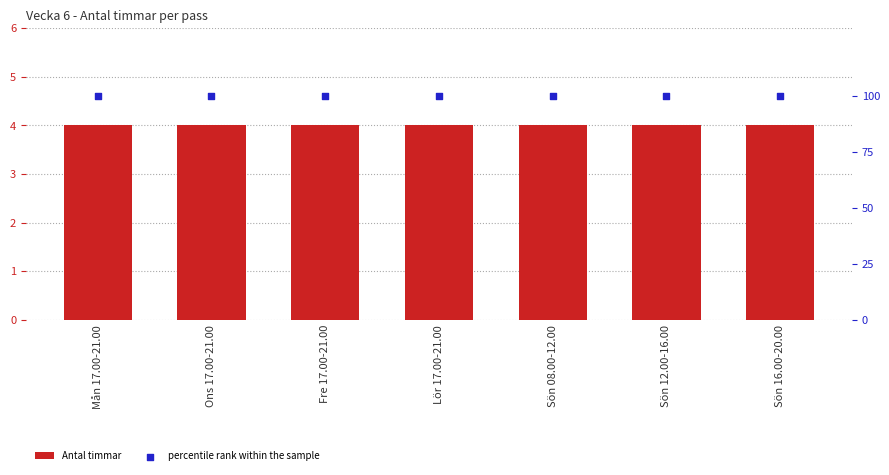

Is the value of Antal timmar at Sön 12.00-16.00 greater than the value of percentile rank within the sample at Ons 17.00-21.00?

No